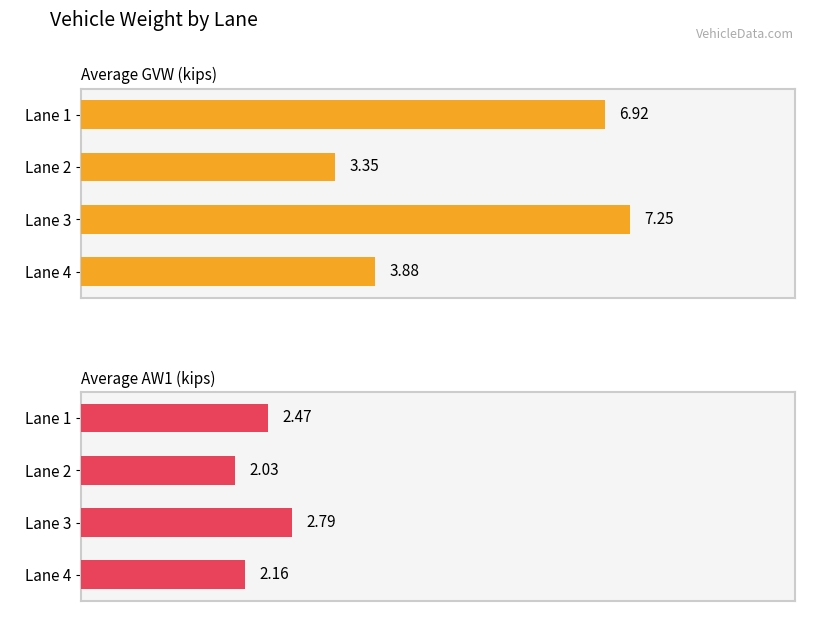

What is the spread (max minus min) of values at Lane 2?

1.3